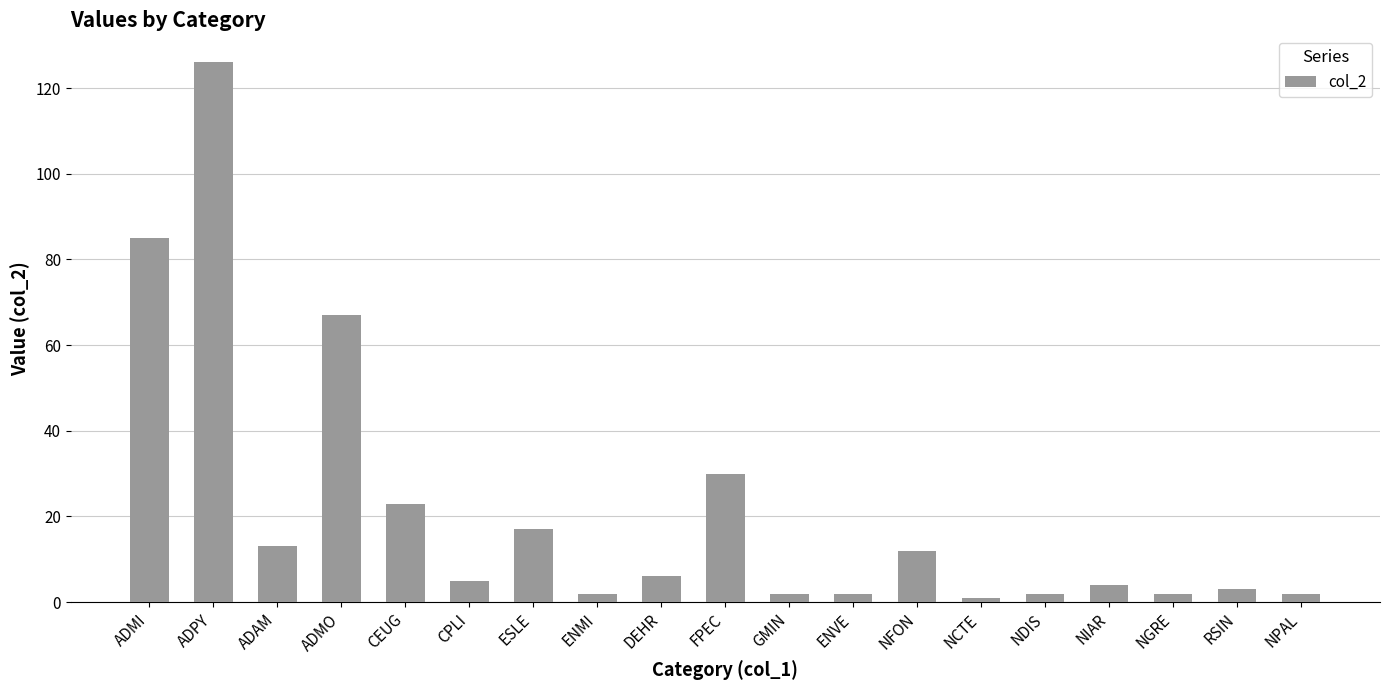

Which has a higher value, NPAL or ADMO?

ADMO